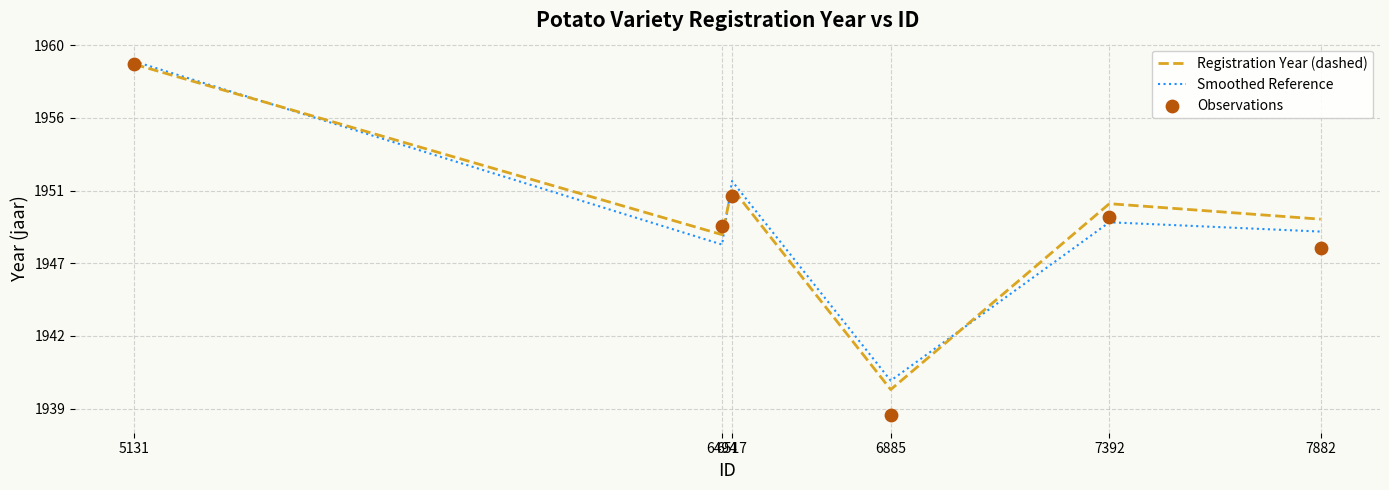

At how many categories does at least one series exceed 0?

3